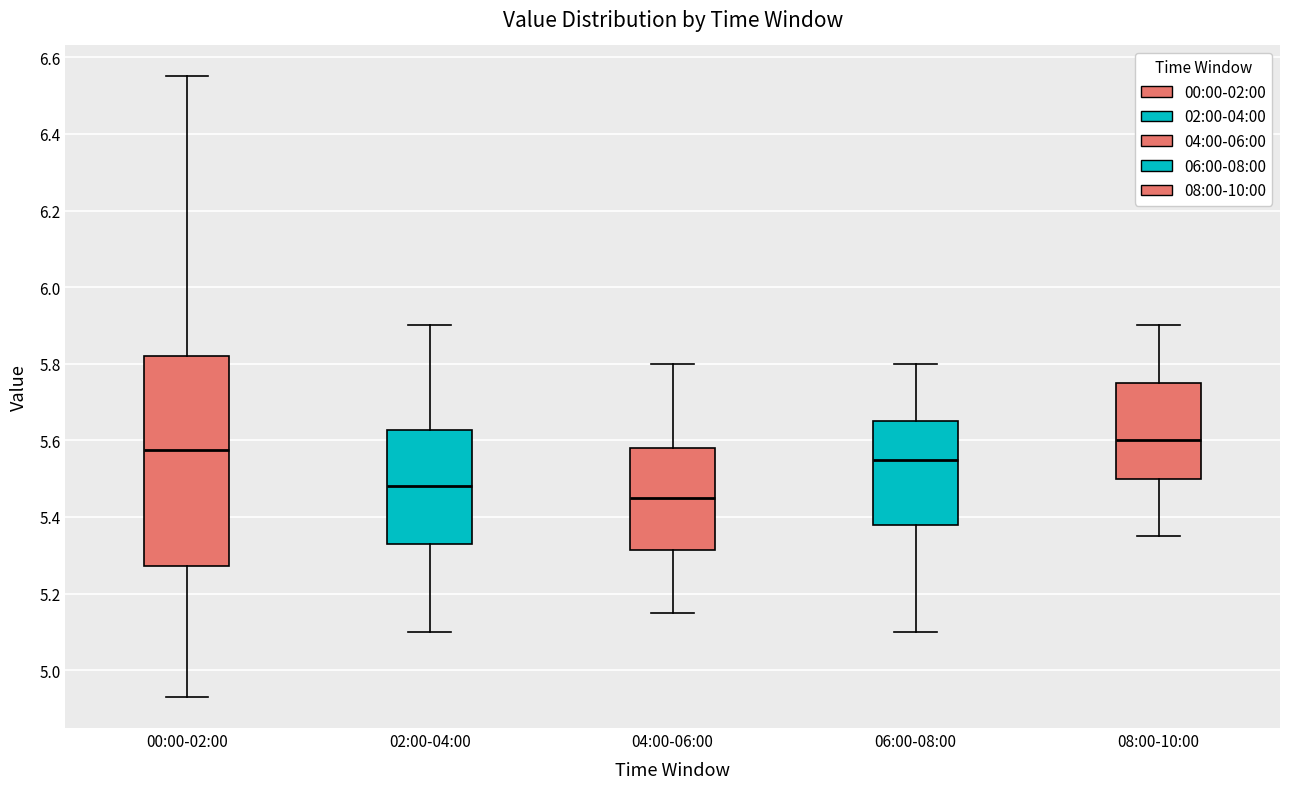

Which box has the lowest median line?

04:00-06:00